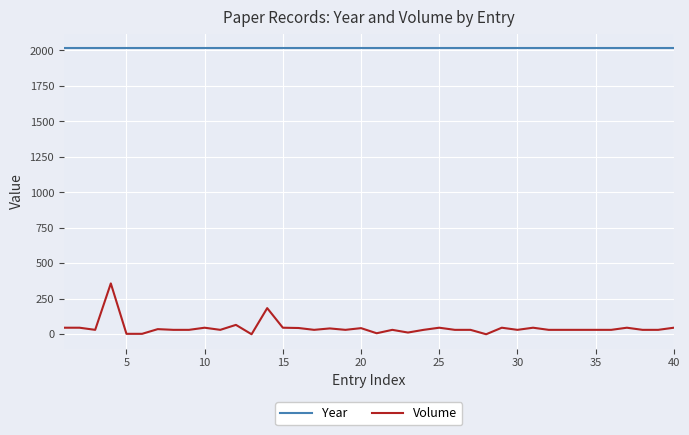

What is the average value of the Volume series?

44